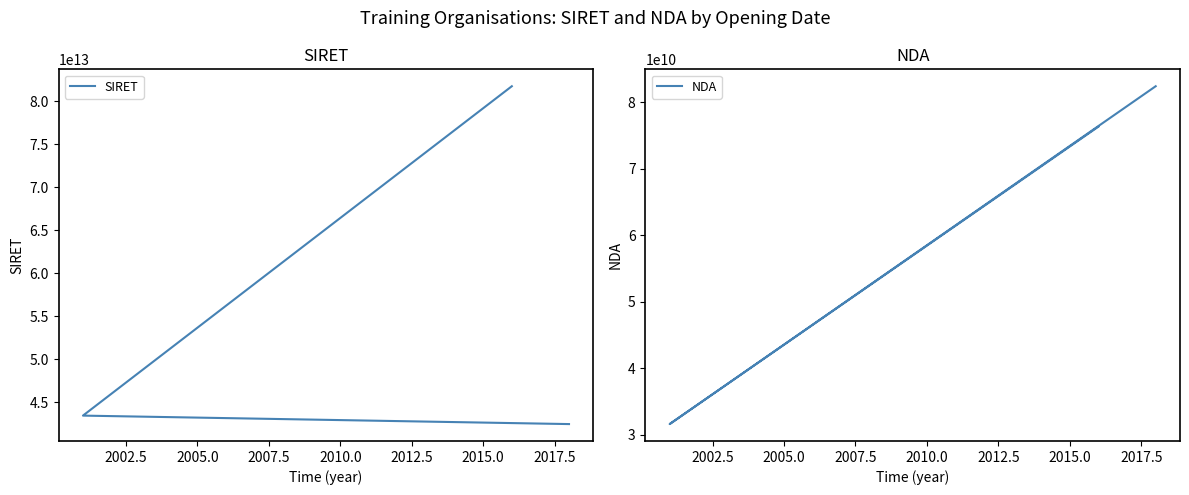

How many data points does each series have?

3